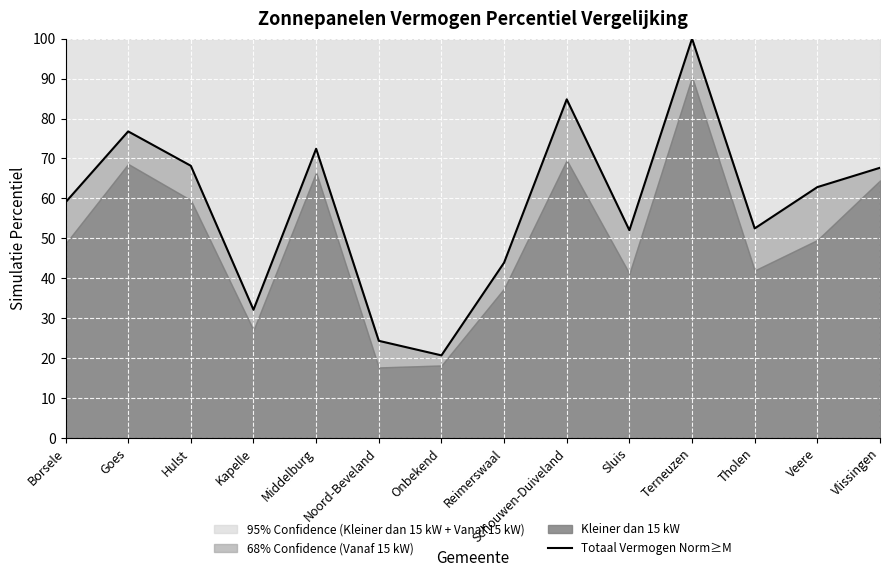

The value at Reimerswaal is 43.9. True or false?

True